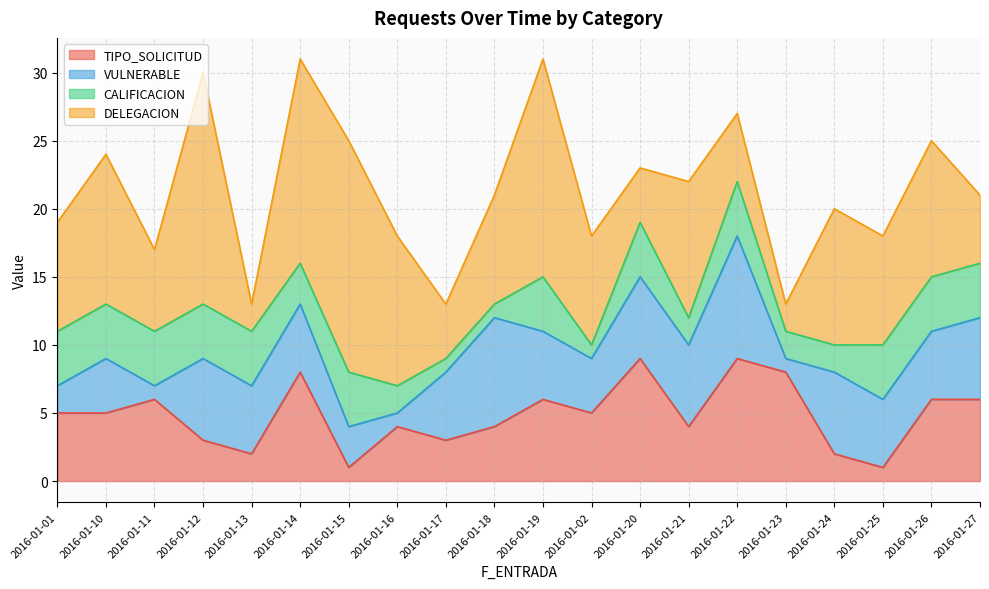

How many values in the TIPO_SOLICITUD series exceed 5?

8